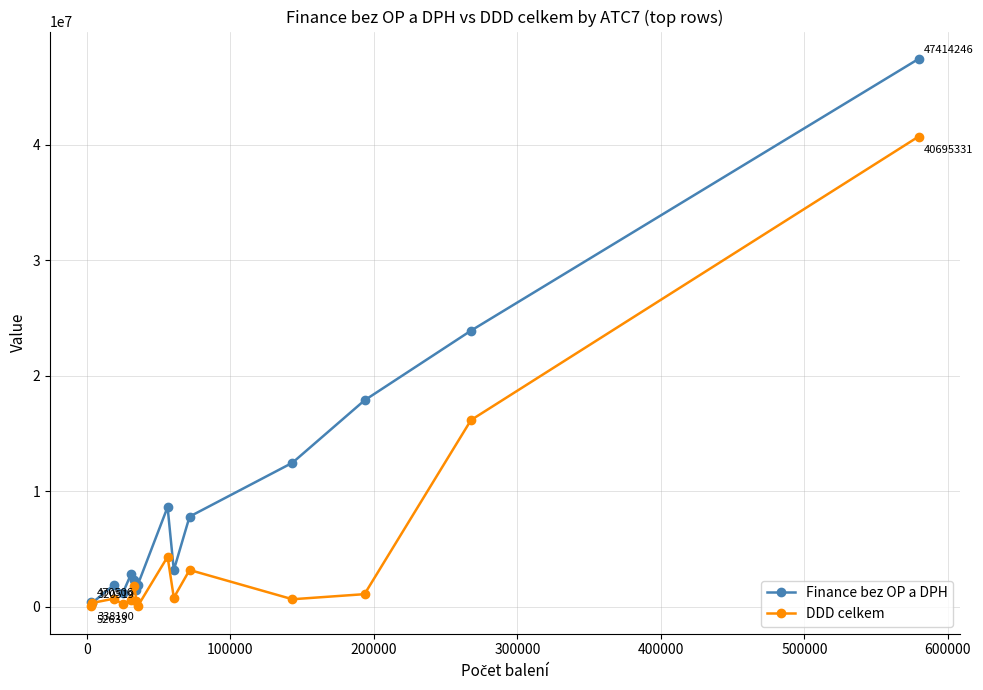

Which series has the largest total across all categories?

Finance bez OP a DPH